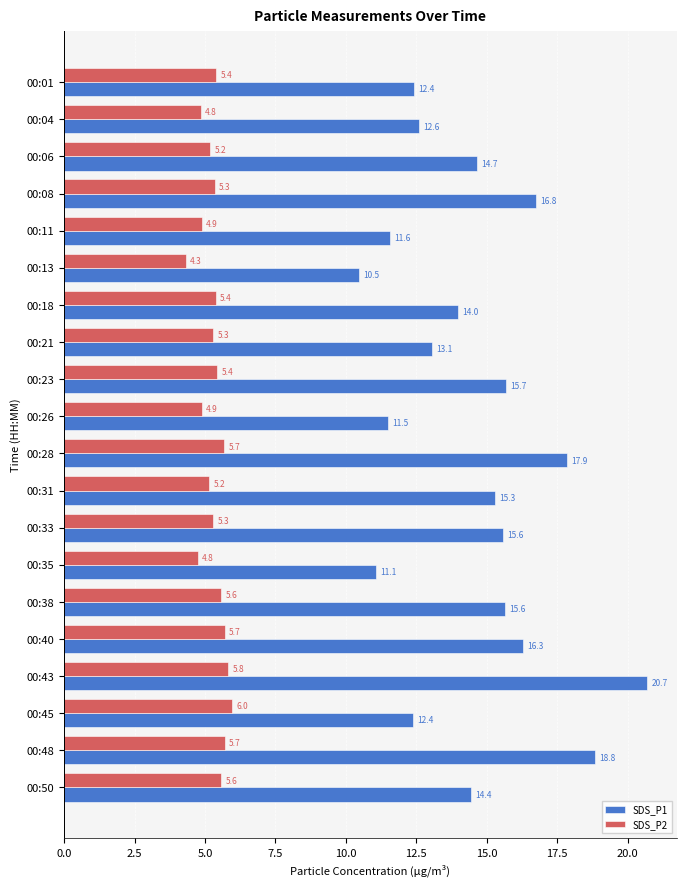

Which series changed the most between 00:04 and 00:50?

SDS_P1